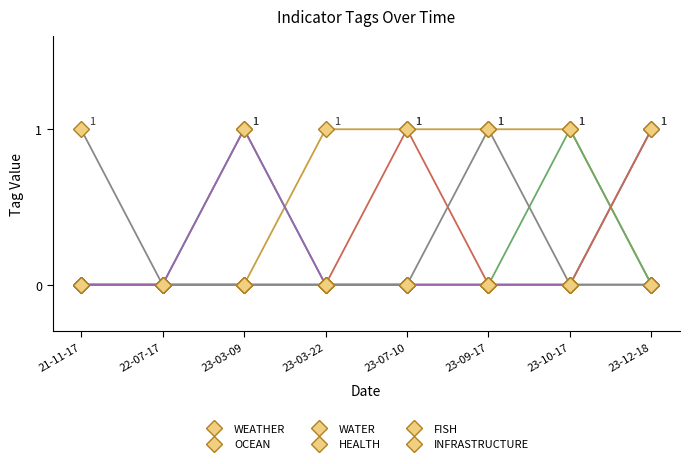

What is the label of the 6th point from the left?

23-09-17